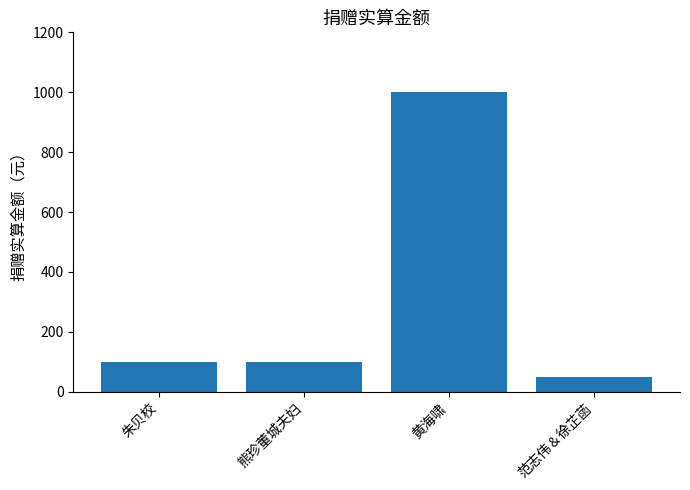

Which label corresponds to the largest value in the chart?

黄海啸